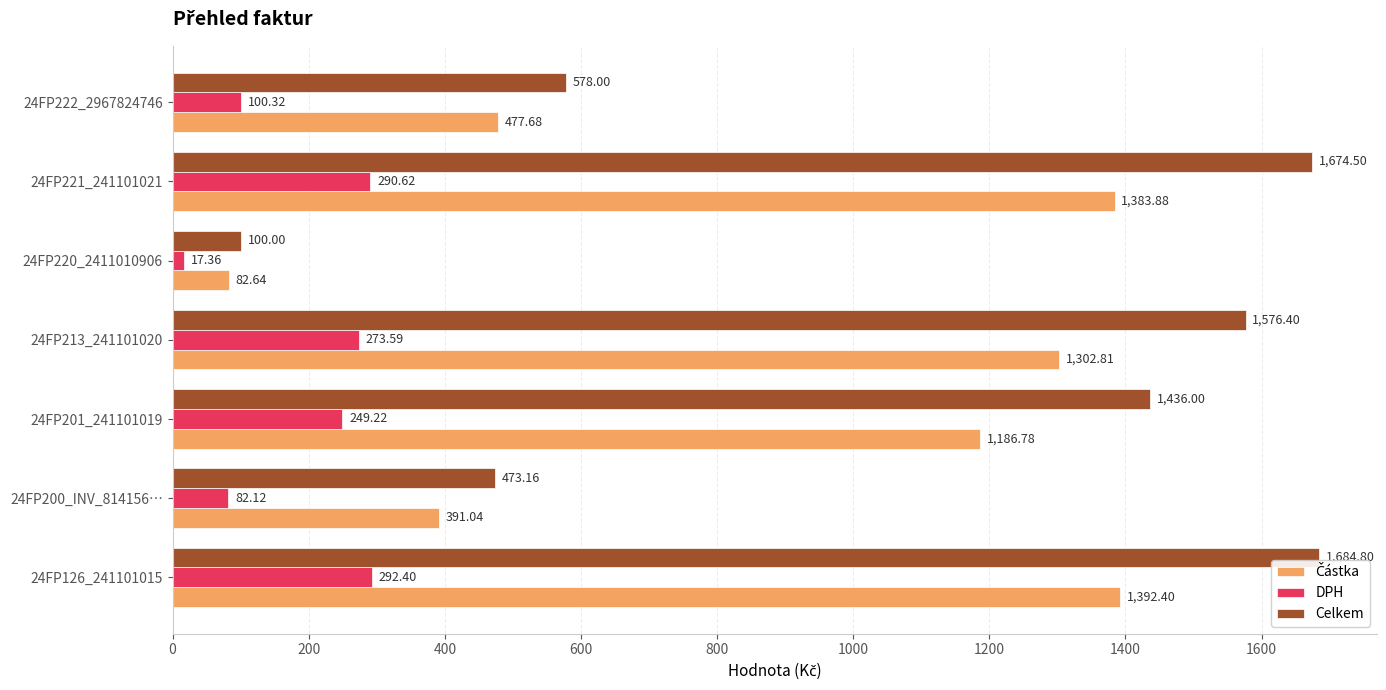

What is the average value of the DPH series?

186.5